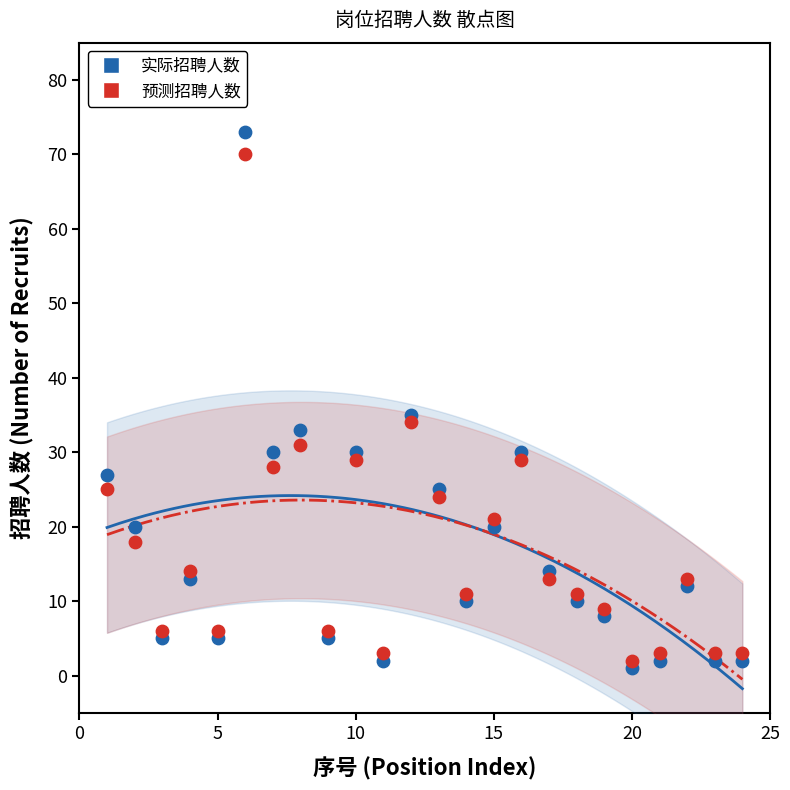

Which series contains the highest Y value?

实际招聘人数